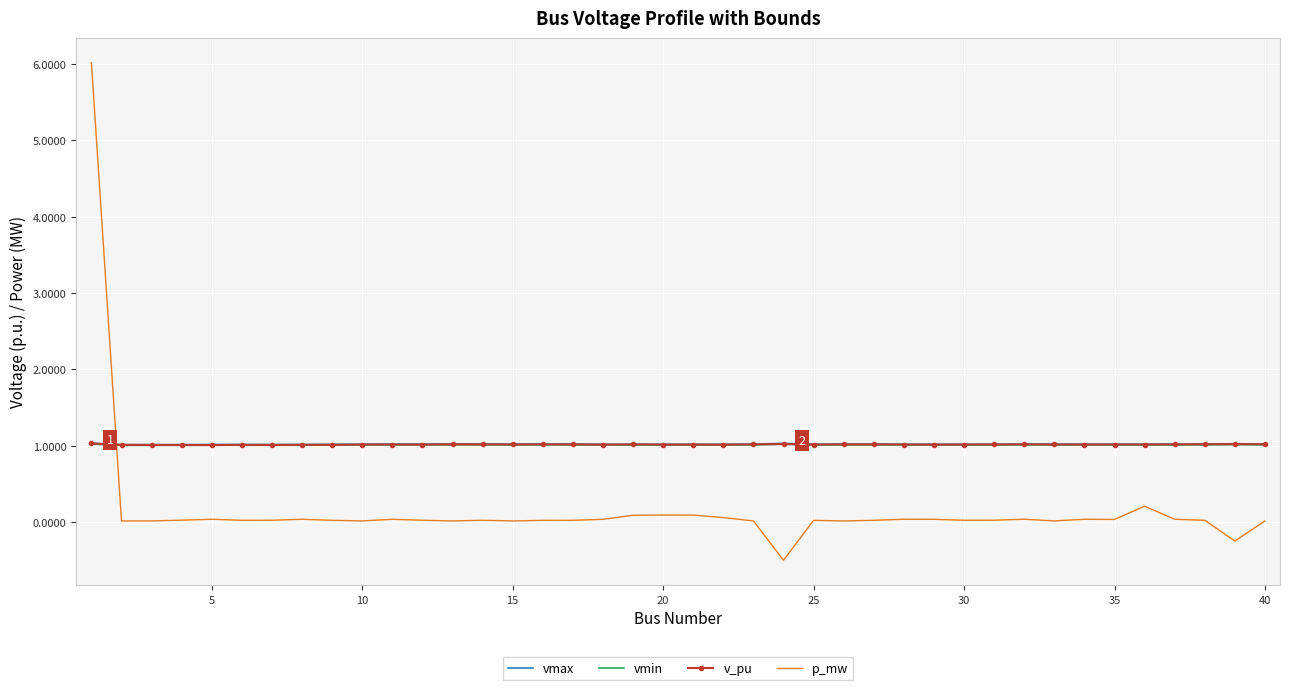

The value of v_pu at 40 is 0.4. True or false?

False